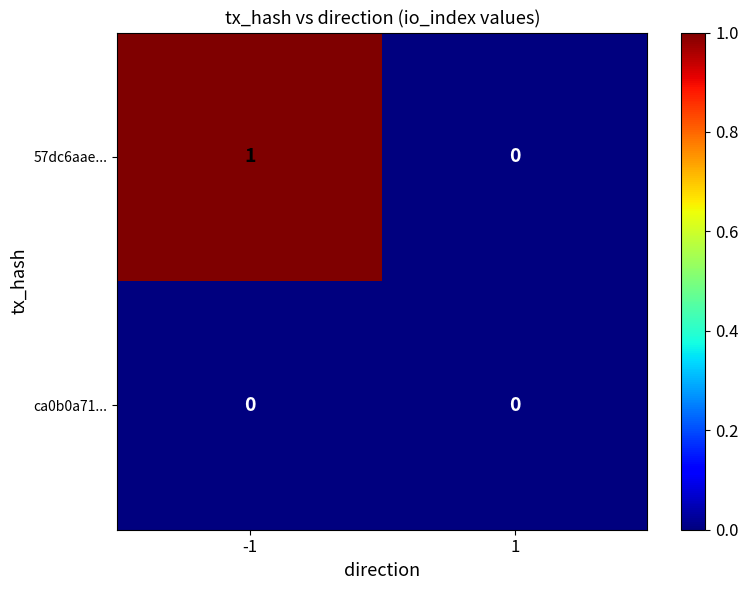

Between -1 and 1, which series saw the biggest shift?

57dc6aae...